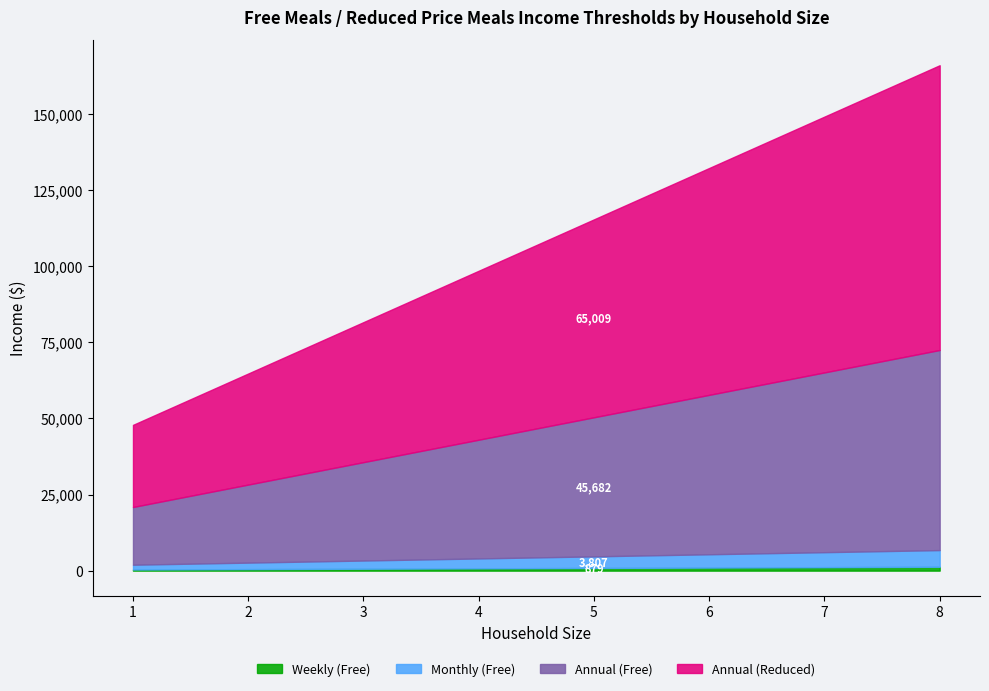

What is the value of the Annual (Free) point at the 2nd from the left?

25636